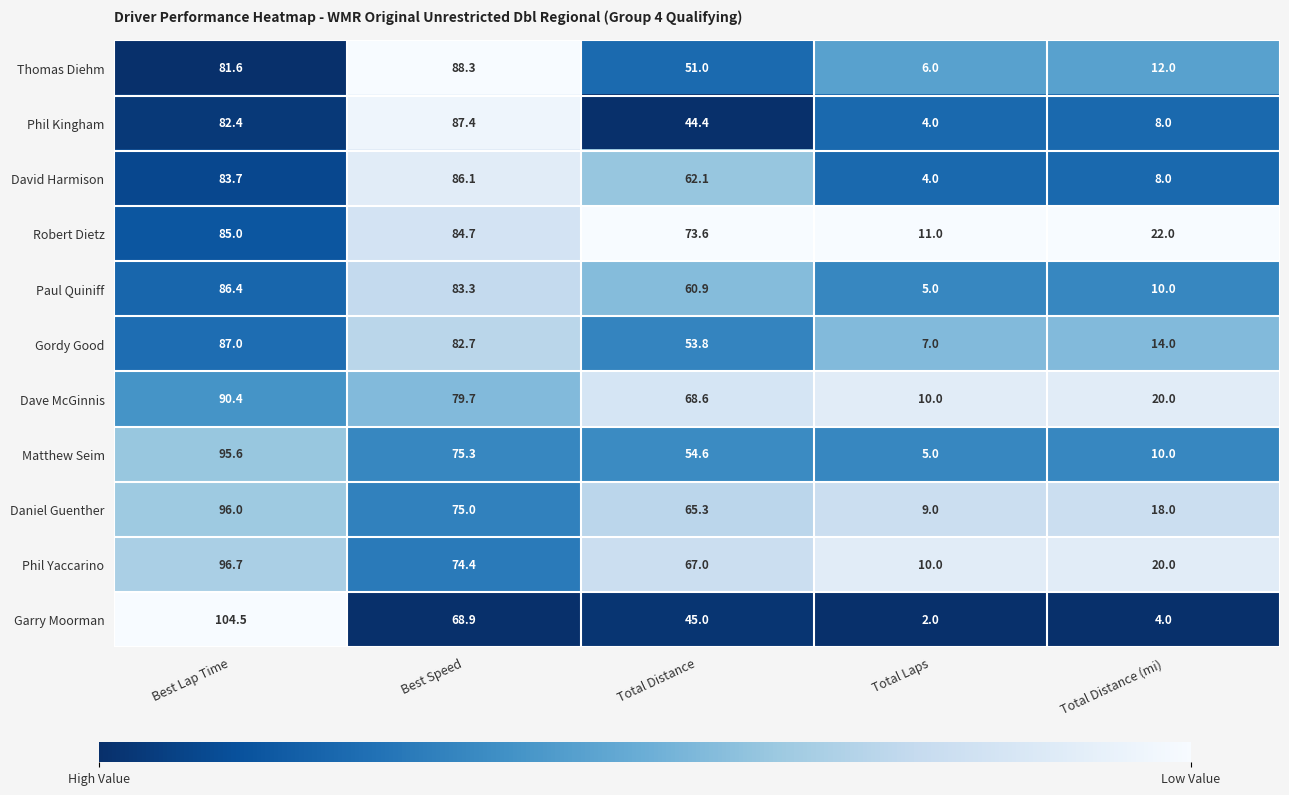

What is the highest value of the Daniel Guenther series?

96.0